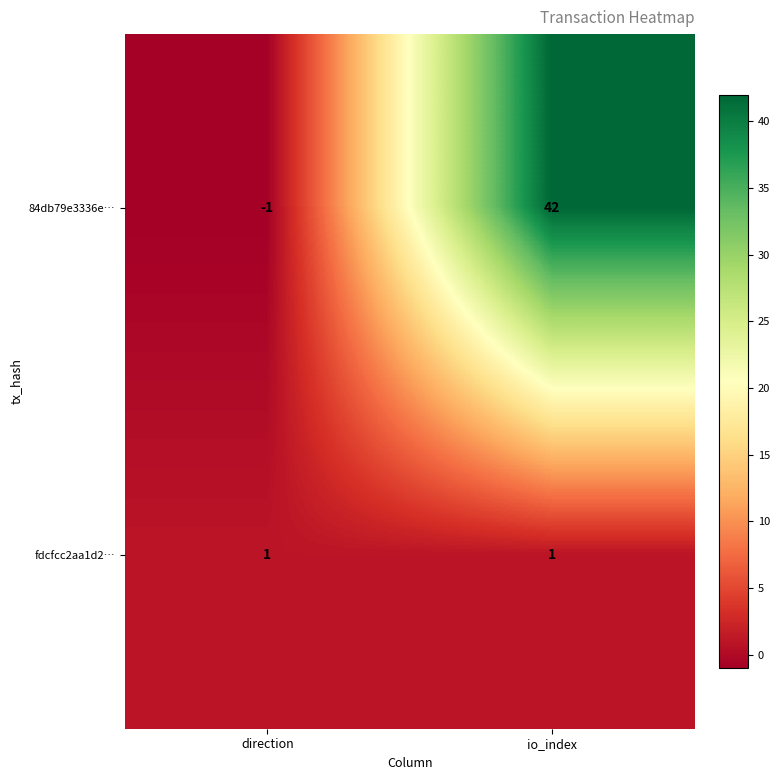

What is the sum of the 84db79e3336e… values at direction and io_index?

41